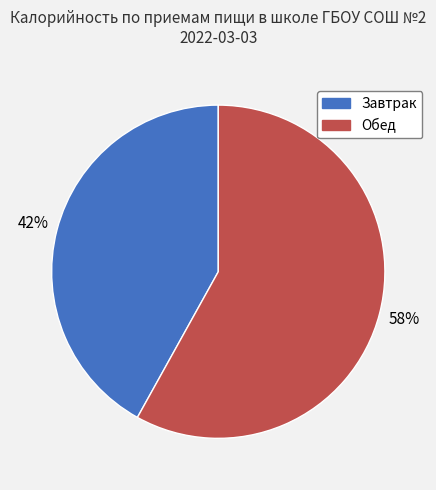

To the nearest percent, what percentage of the pie is Завтрак?

42%